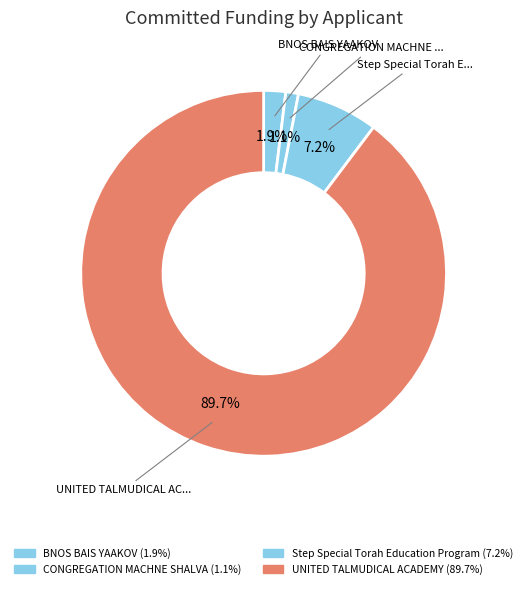

Which category has the biggest portion of the pie?

UNITED TALMUDICAL ACADEMY